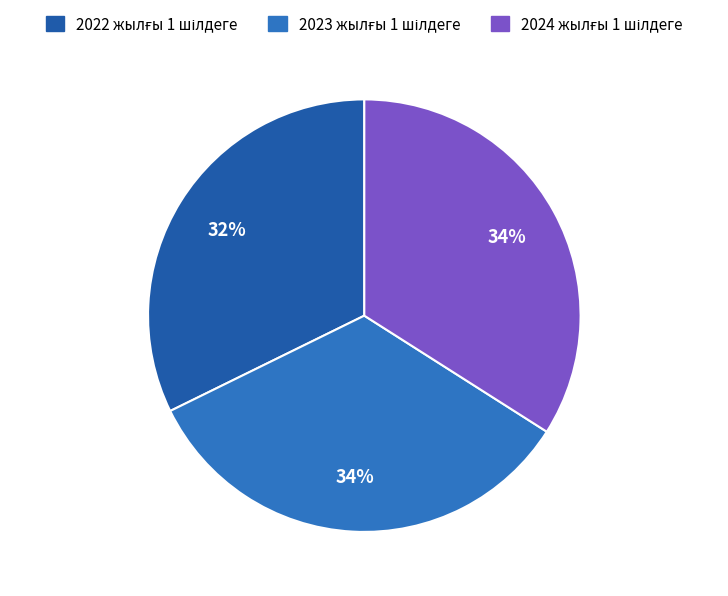

Which slice is the largest?

2024 жылғы 1 шілдеге